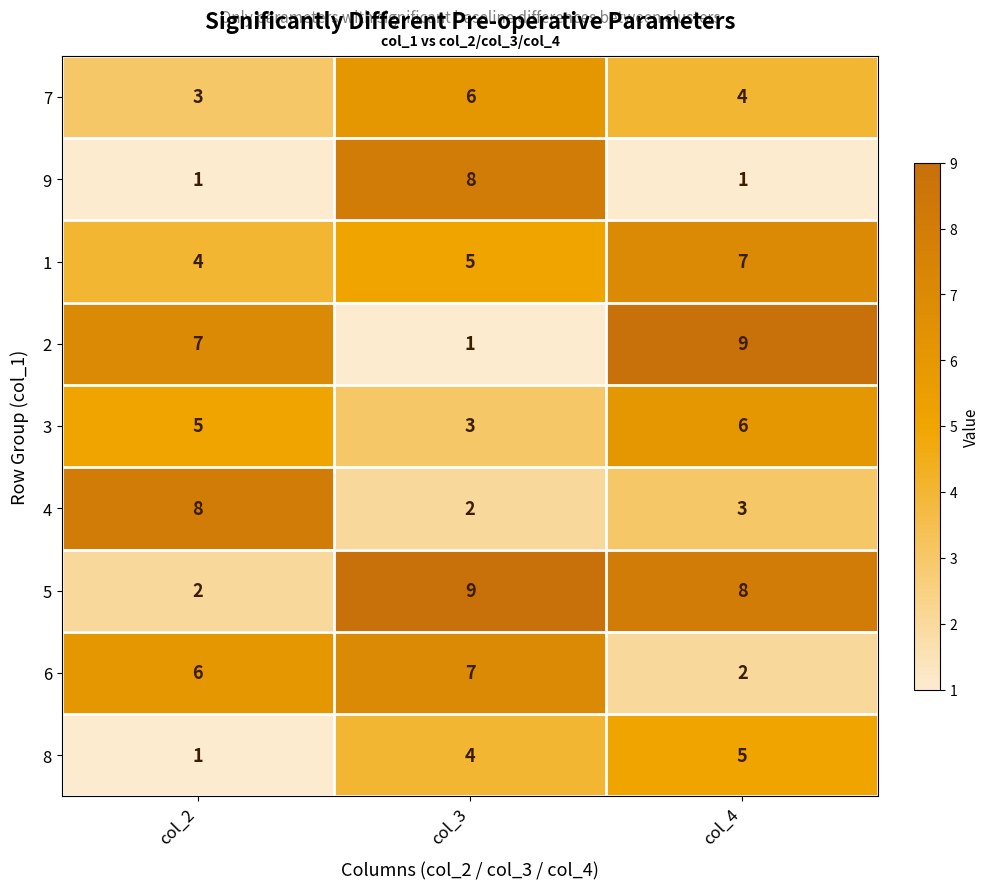

Reading left to right, extract all data points from this chart.

7: col_2=3	col_3=6	col_4=4
9: col_2=1	col_3=8	col_4=1
1: col_2=4	col_3=5	col_4=7
2: col_2=7	col_3=1	col_4=9
3: col_2=5	col_3=3	col_4=6
4: col_2=8	col_3=2	col_4=3
5: col_2=2	col_3=9	col_4=8
6: col_2=6	col_3=7	col_4=2
8: col_2=1	col_3=4	col_4=5